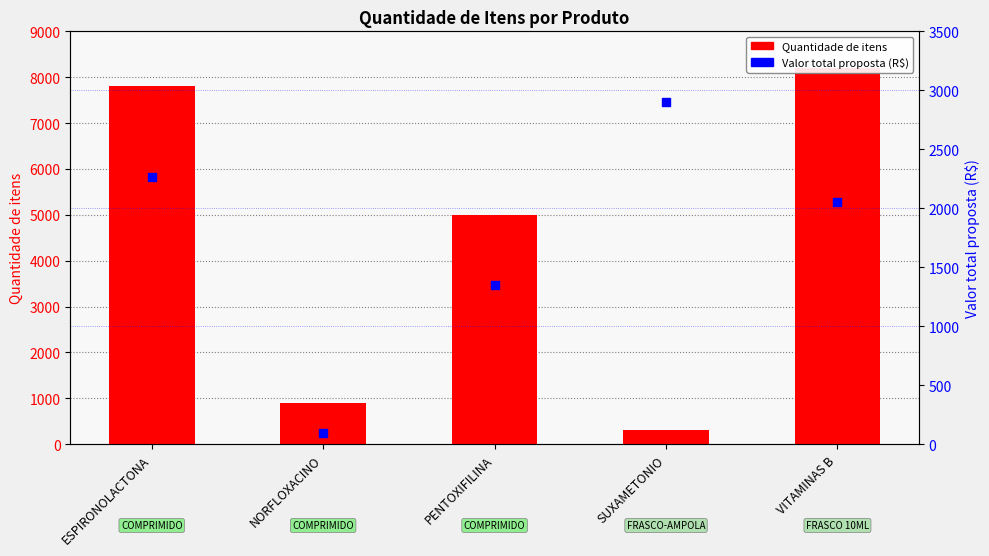

Which series contains the lowest Y value?

Valor total proposta (R$)